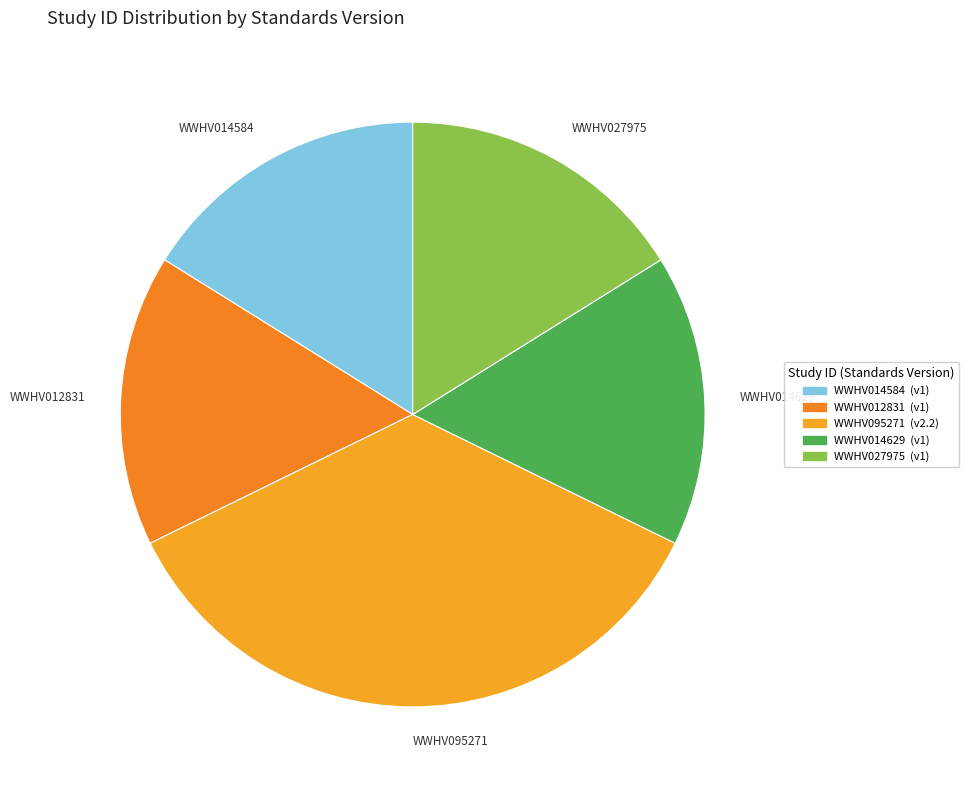

The WWHV014584 slice represents 16% of the pie. True or false?

True